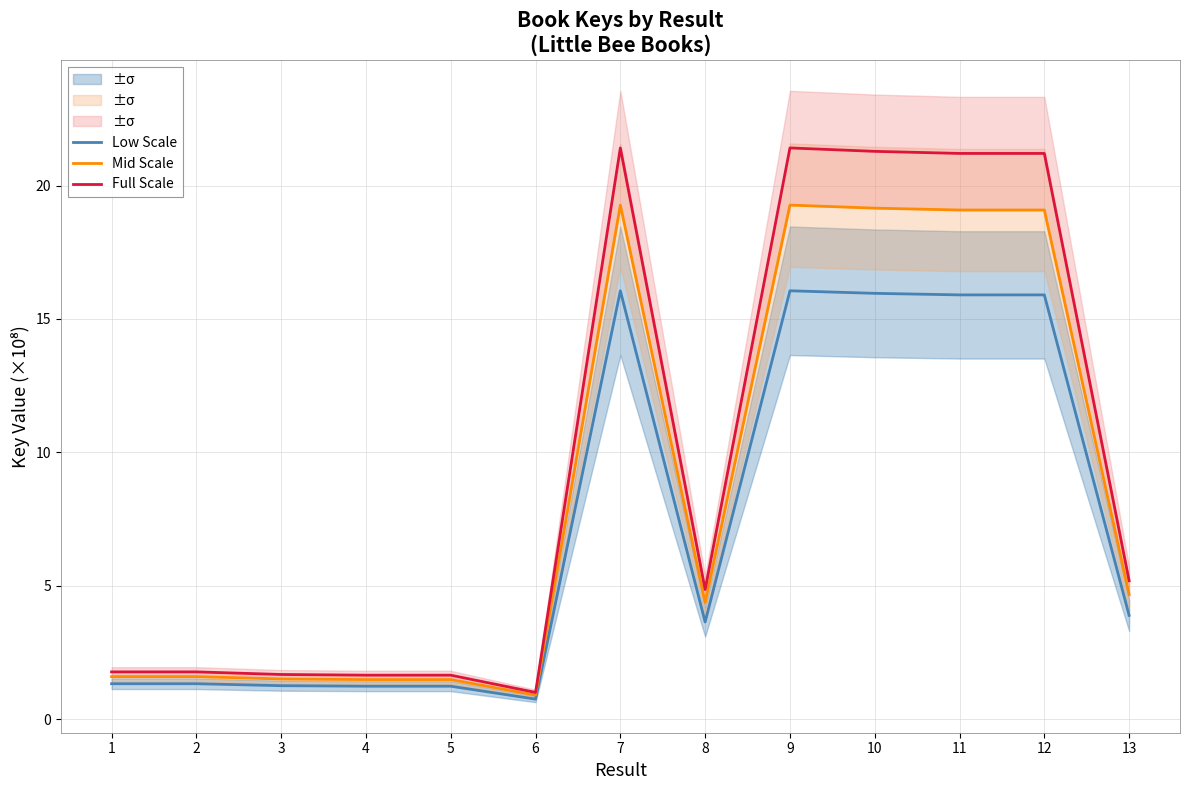

Which series changed the most between 2 and 6?

Full Scale